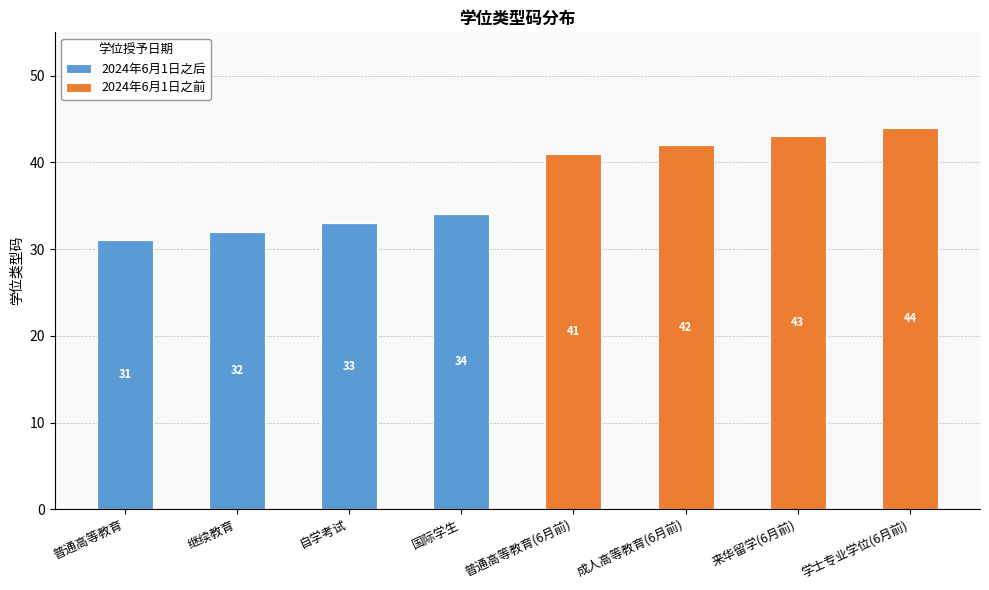

What is the total value across all series at 学士专业学位(6月前)?

44